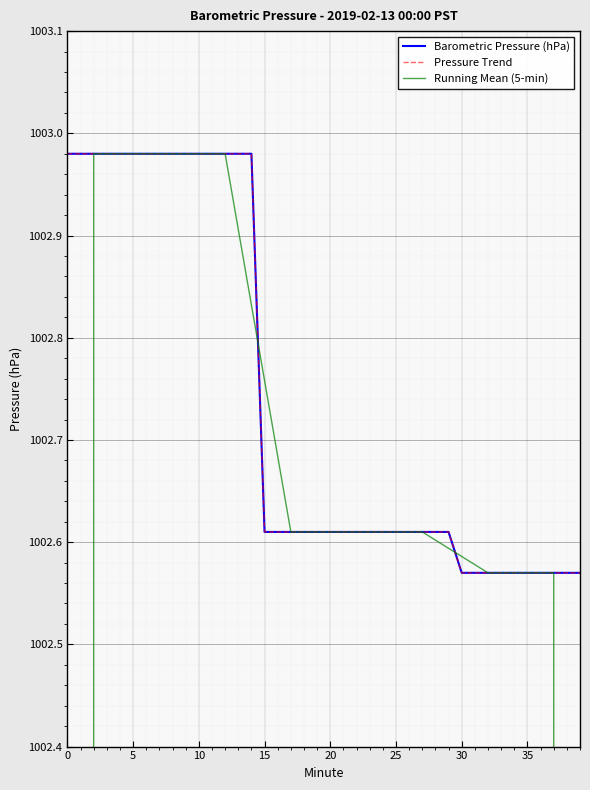

What is the sum of the Running Mean (5-min) values at 23 and 9?

2005.6